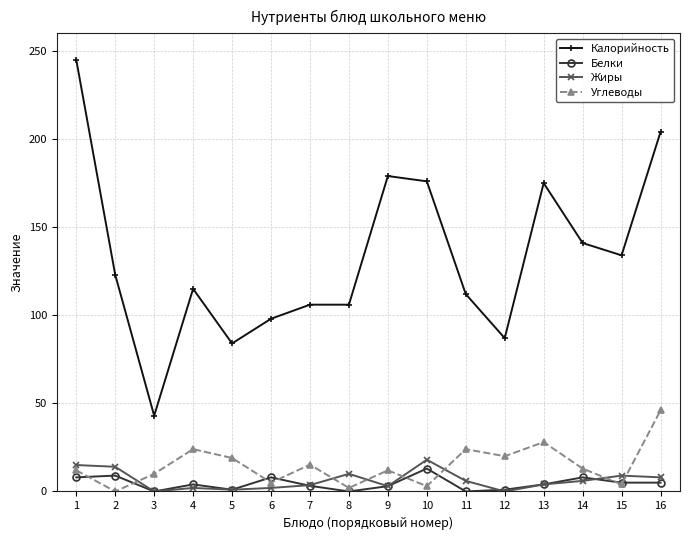

How many times do Жиры and Углеводы cross each other?

7